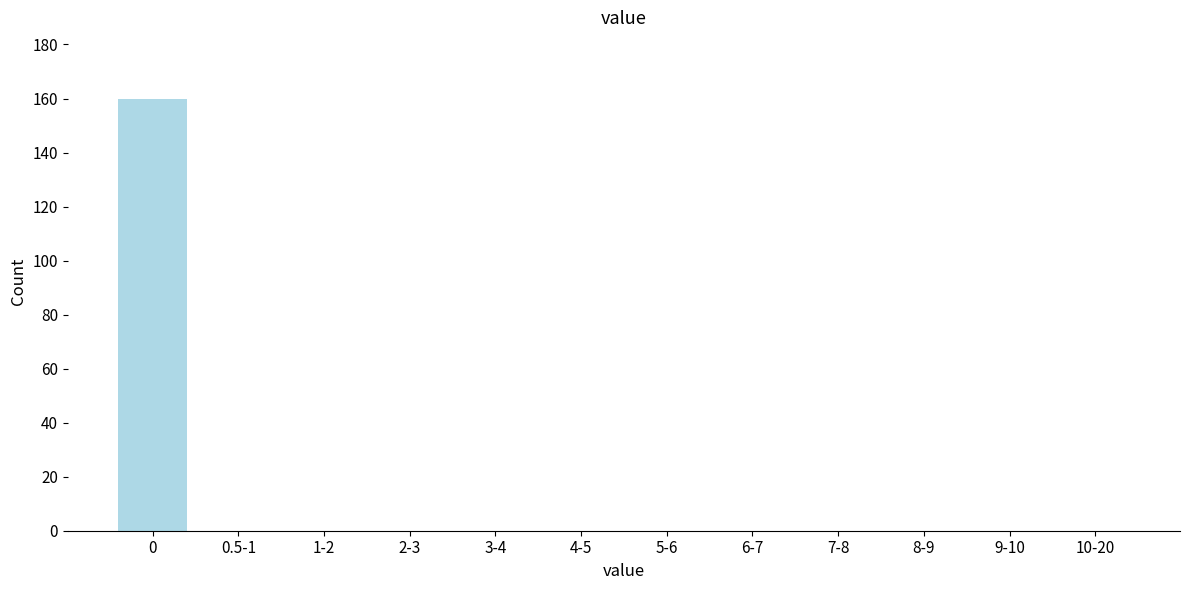

Reading left to right, extract all data points from this chart.

0=160	0.5-1=0	1-2=0	2-3=0	3-4=0	4-5=0	5-6=0	6-7=0	7-8=0	8-9=0	9-10=0	10-20=0